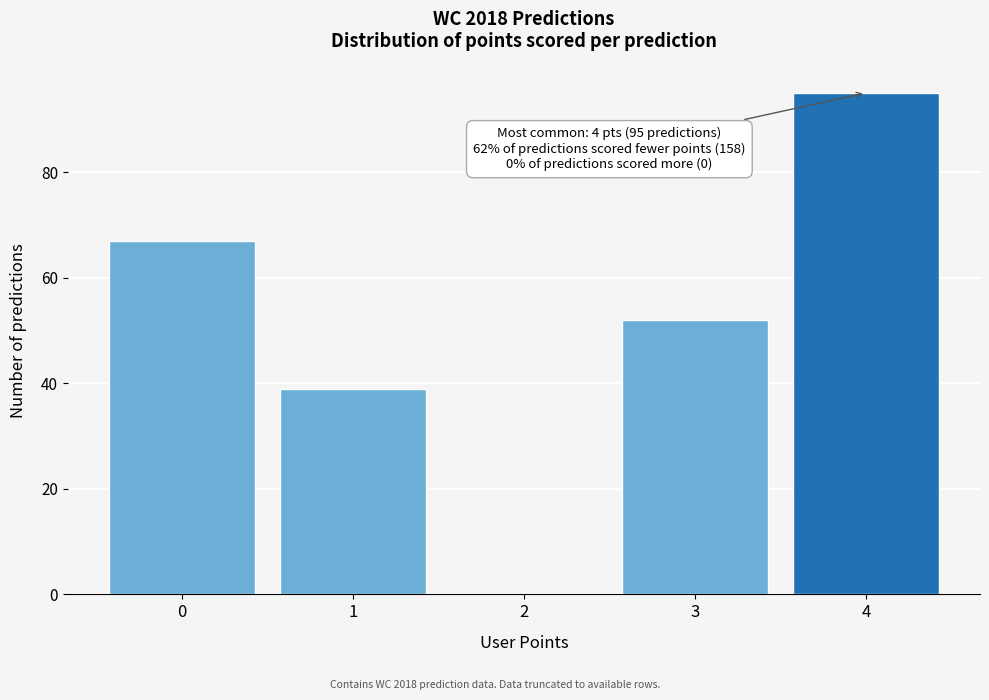

Reading left to right, list all the values displayed in this chart.

0=67	1=39	2=0	3=52	4=95